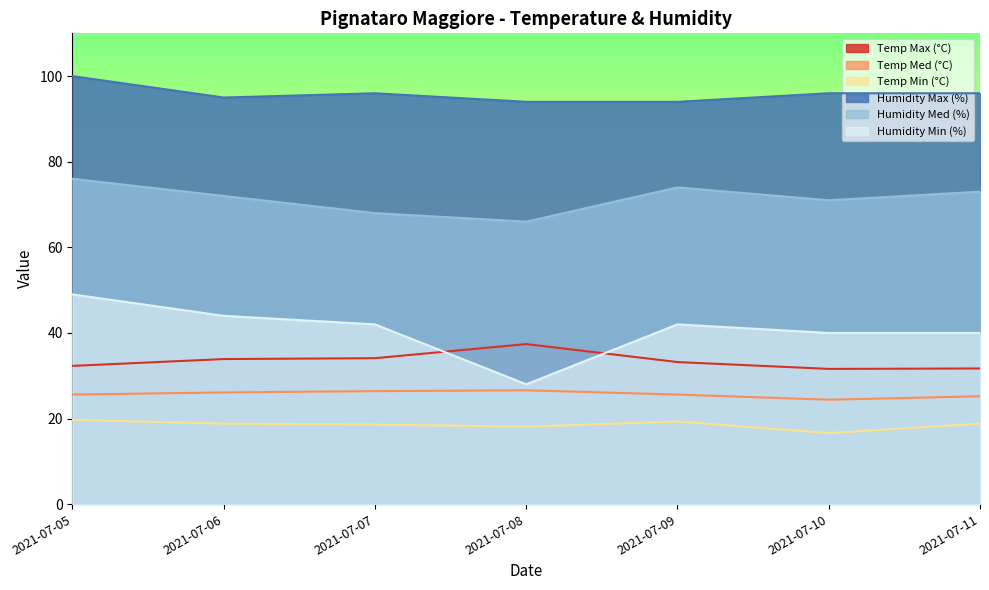

Between 2021-07-08 and 2021-07-09, which series saw the biggest shift?

Humidity Min (%)